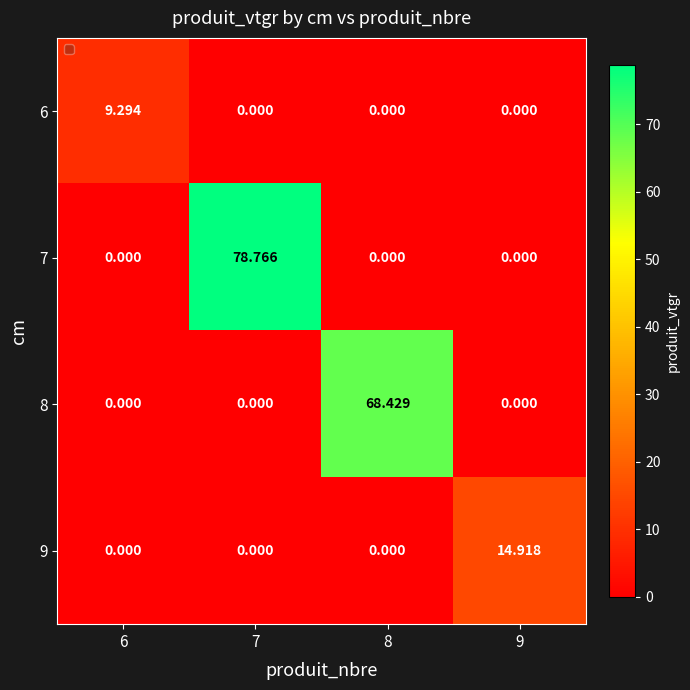

Which label corresponds to the largest value in the chart?

7